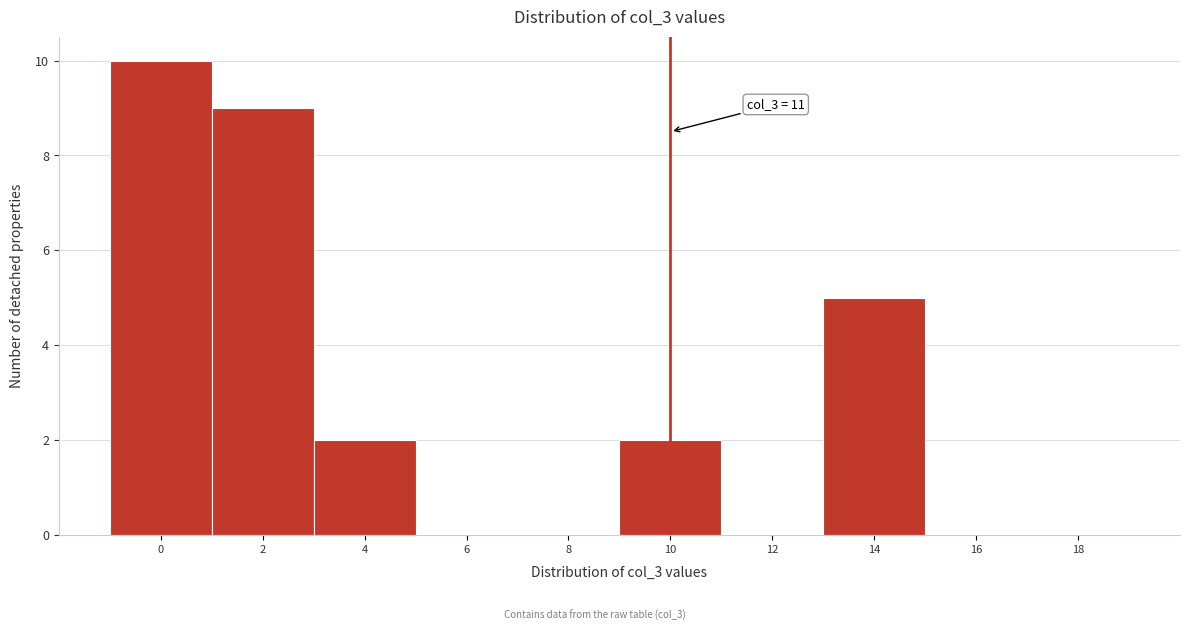

Reading right to left, list all the values displayed in this chart.

18=0	16=0	14=5	12=0	10=2	8=0	6=0	4=2	2=9	0=10